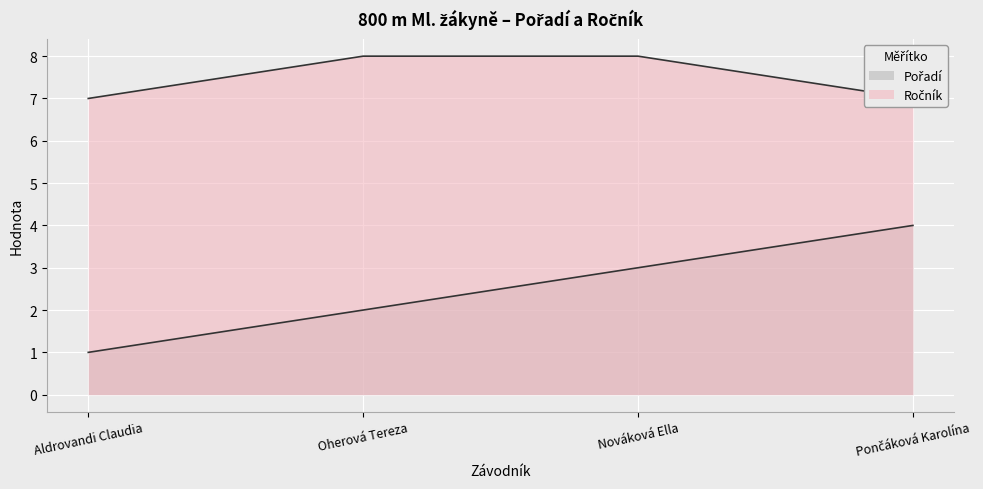

The value of Ročník at Aldrovandi Claudia is 9. True or false?

False